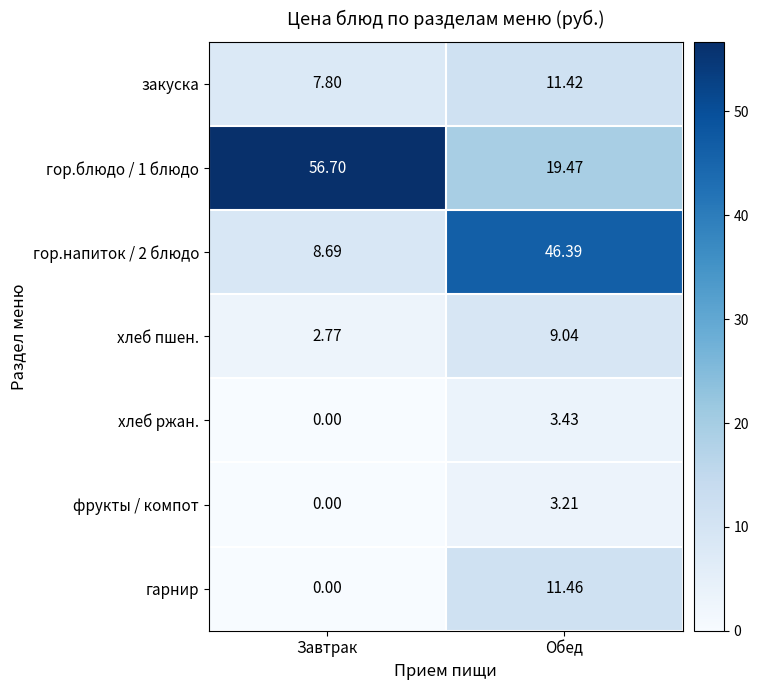

Between Завтрак and Обед, which series saw the biggest shift?

гор.напиток / 2 блюдо